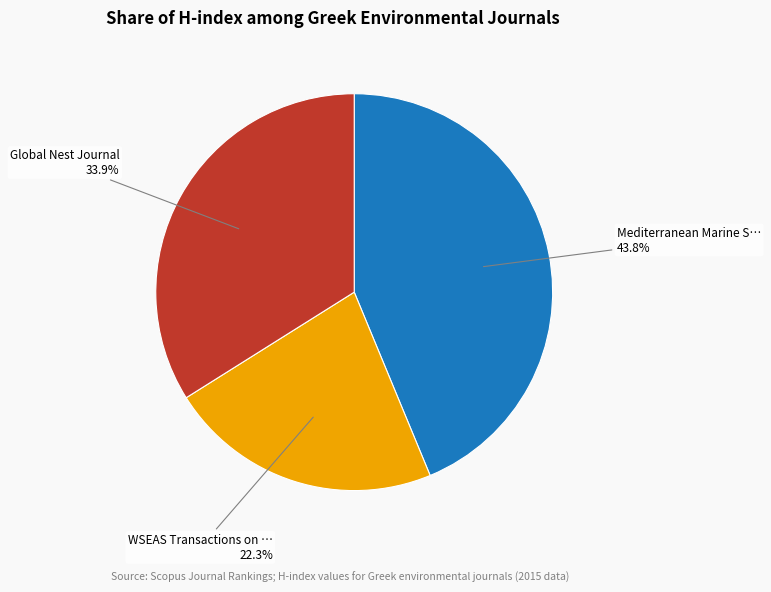

Is there any slice that represents more than half of the pie?

No